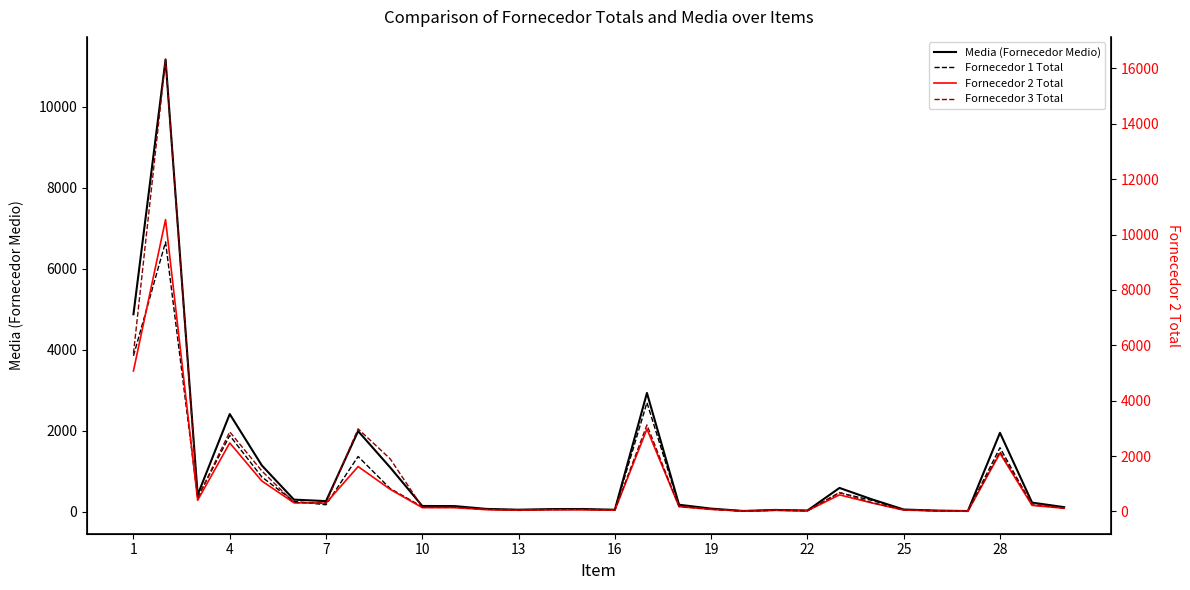

What is the difference between the highest and lowest values at 16?

13.4